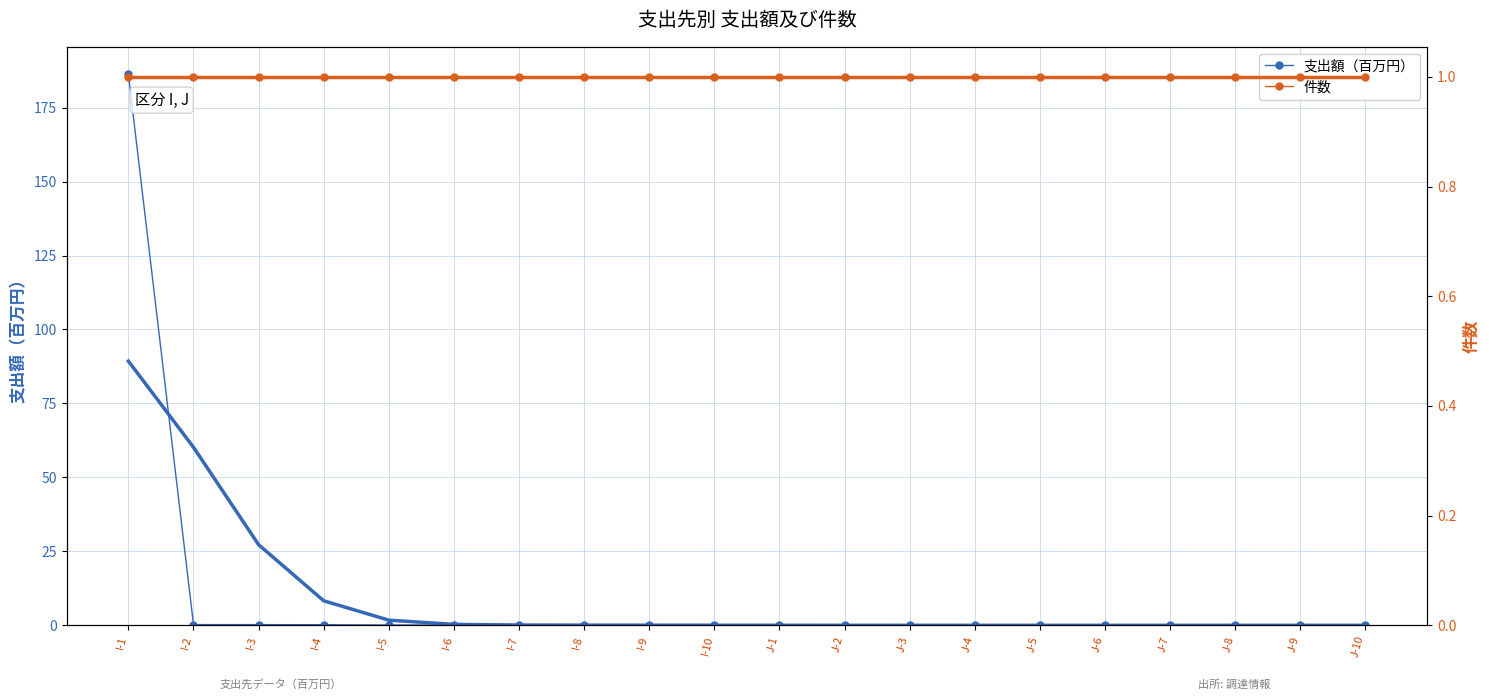

True or false: 件数 has a value of 1.5 at I-8.

False